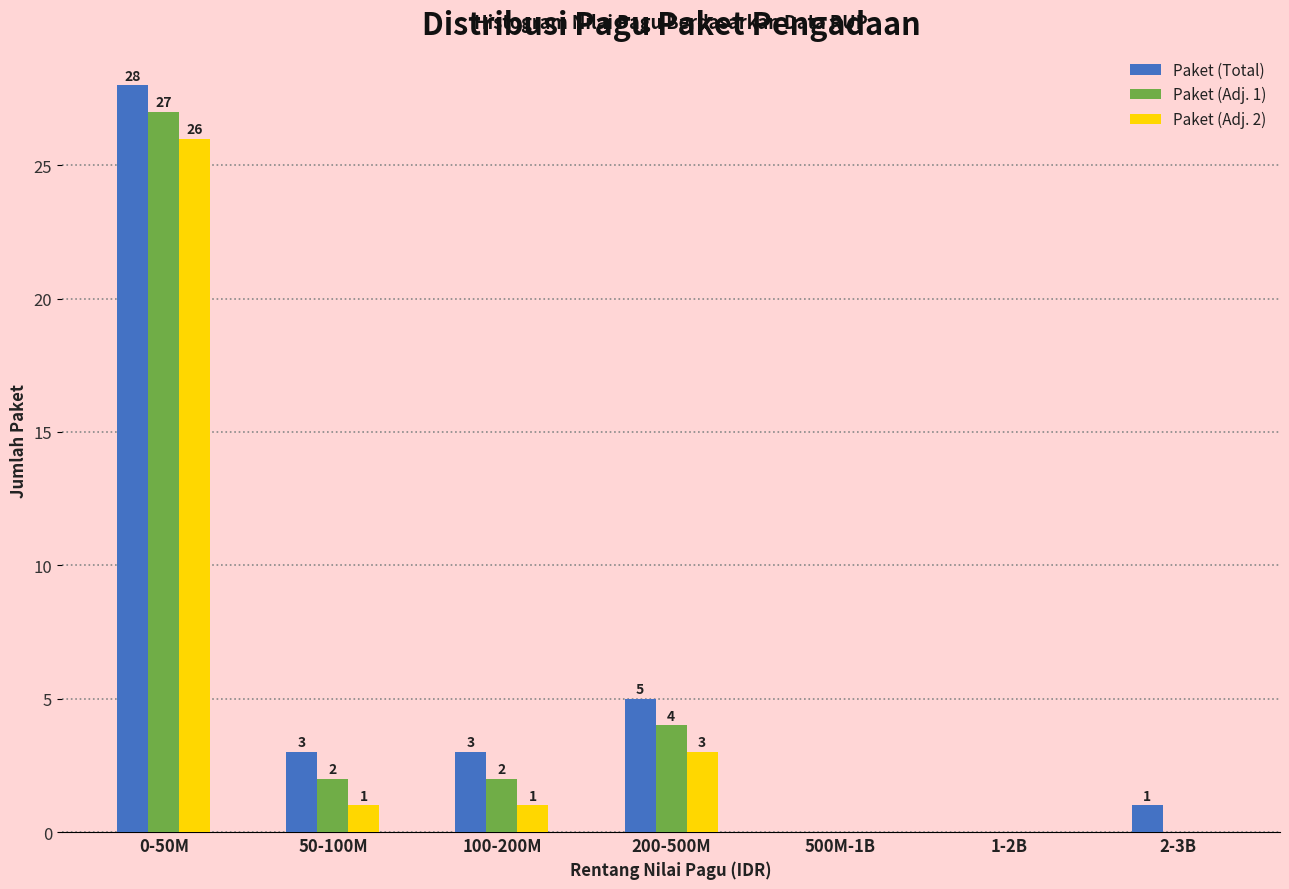

Reading right to left, transcribe all the data shown in this chart.

Paket (Total): 2-3B=1	1-2B=0	500M-1B=0	200-500M=5	100-200M=3	50-100M=3	0-50M=28
Paket (Adj. 1): 2-3B=0	1-2B=0	500M-1B=0	200-500M=4	100-200M=2	50-100M=2	0-50M=27
Paket (Adj. 2): 2-3B=0	1-2B=0	500M-1B=0	200-500M=3	100-200M=1	50-100M=1	0-50M=26